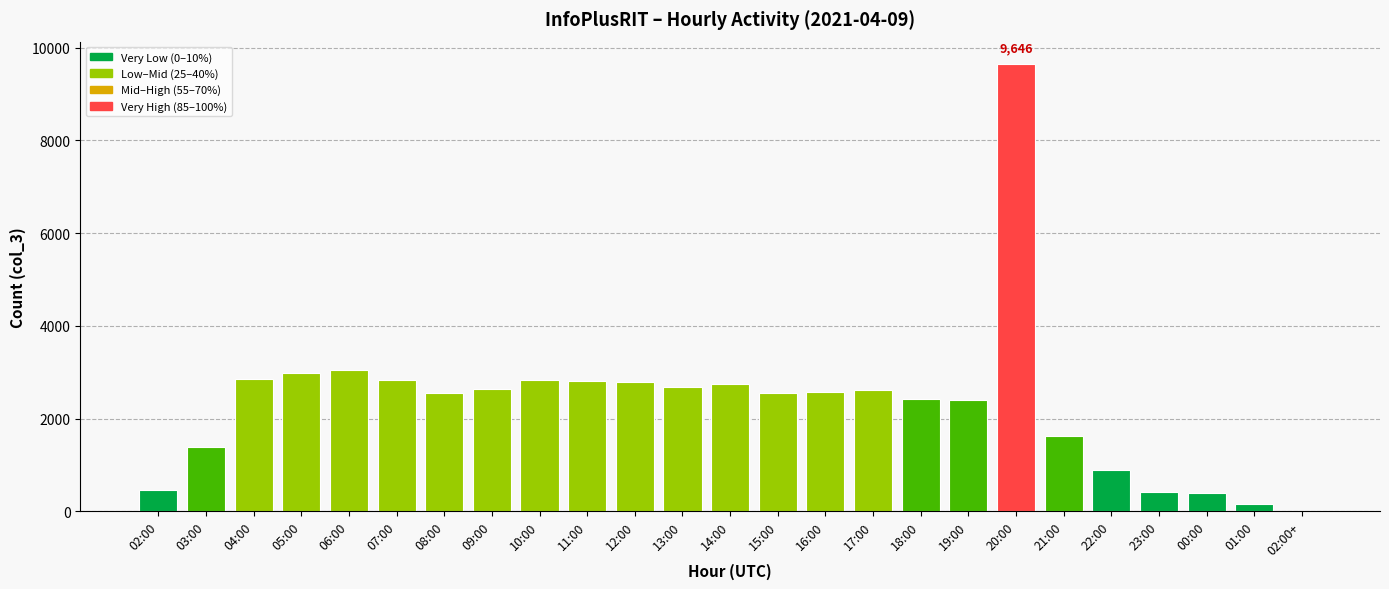

At which category does the chart reach its peak across all series?

20:00